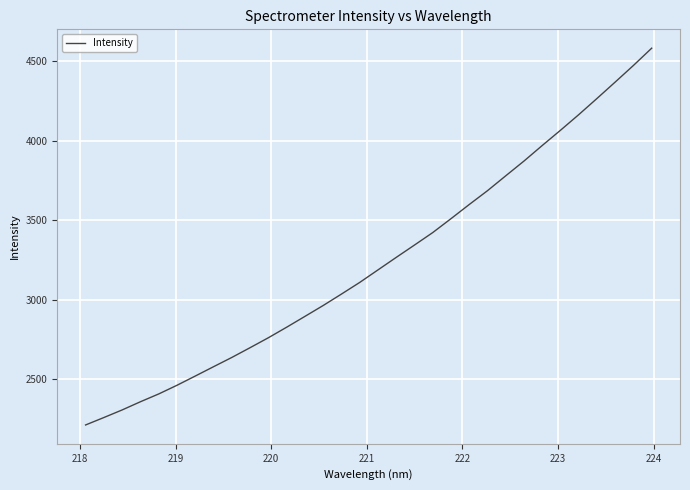

True or false: the data has more than 2 interior local peaks.

False